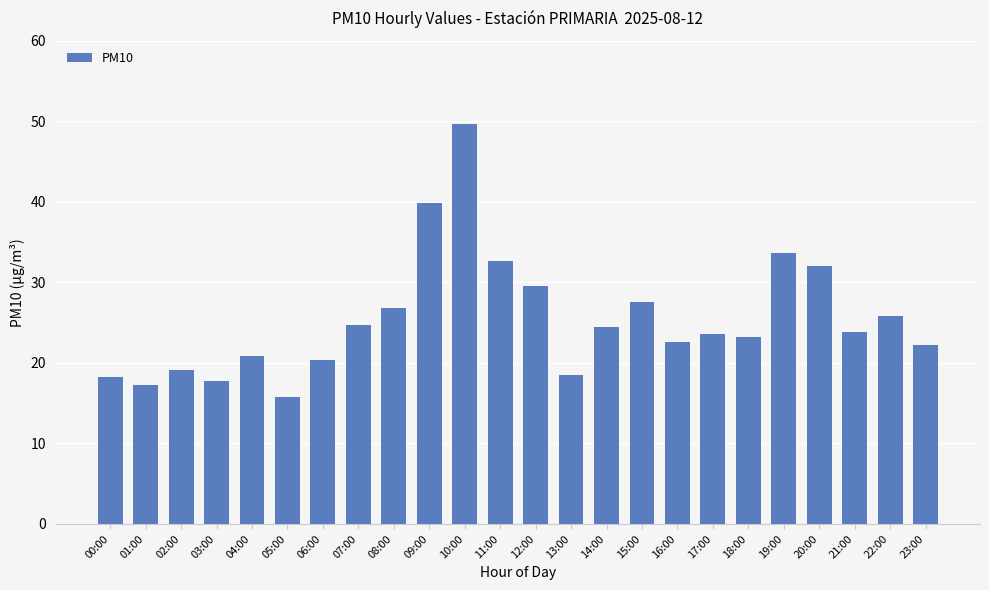

At which category does the chart reach its peak across all series?

10:00